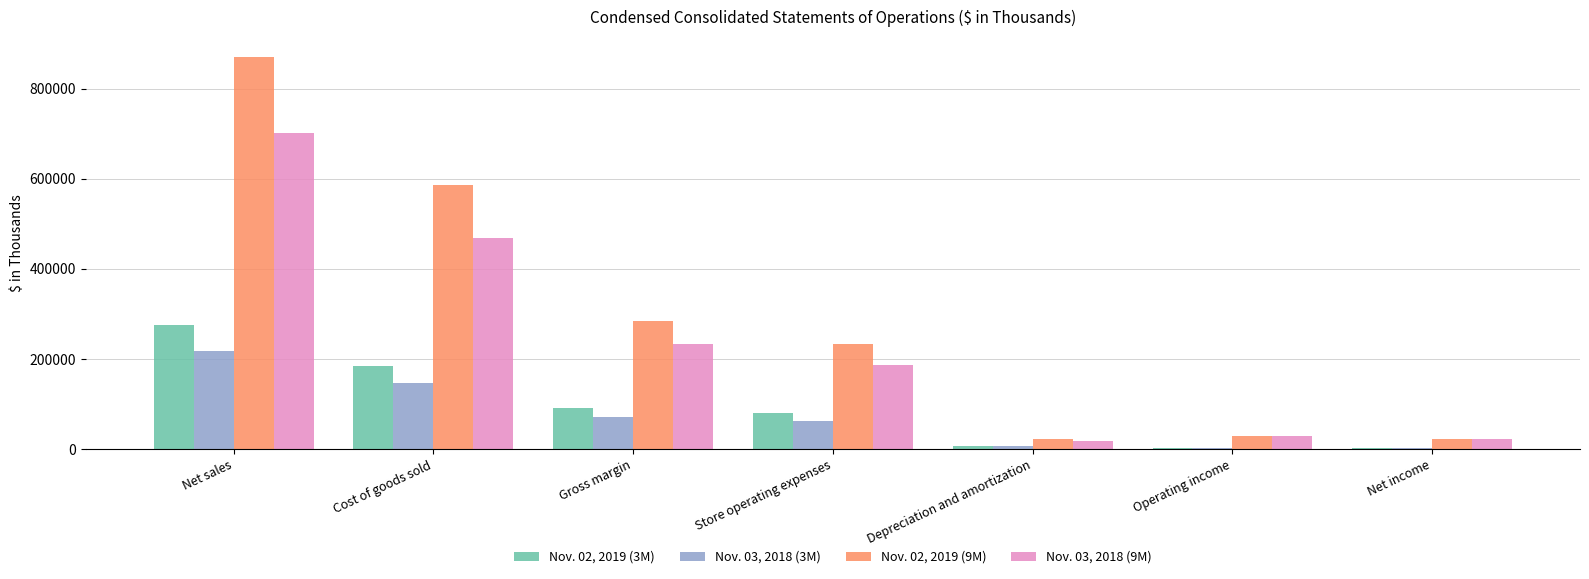

What are all the series names shown in the legend?

Nov. 02, 2019 (3M), Nov. 03, 2018 (3M), Nov. 02, 2019 (9M), Nov. 03, 2018 (9M)